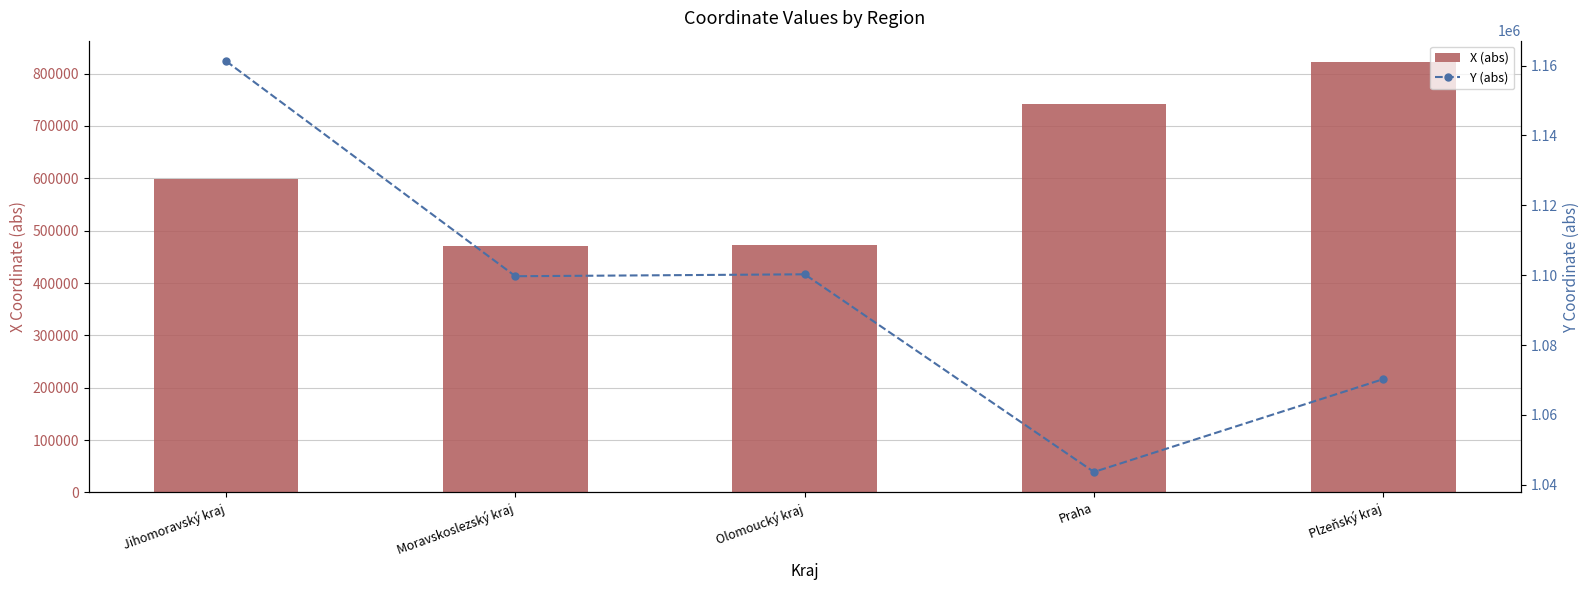

What is the sum of all X (abs) values?

3105444.9